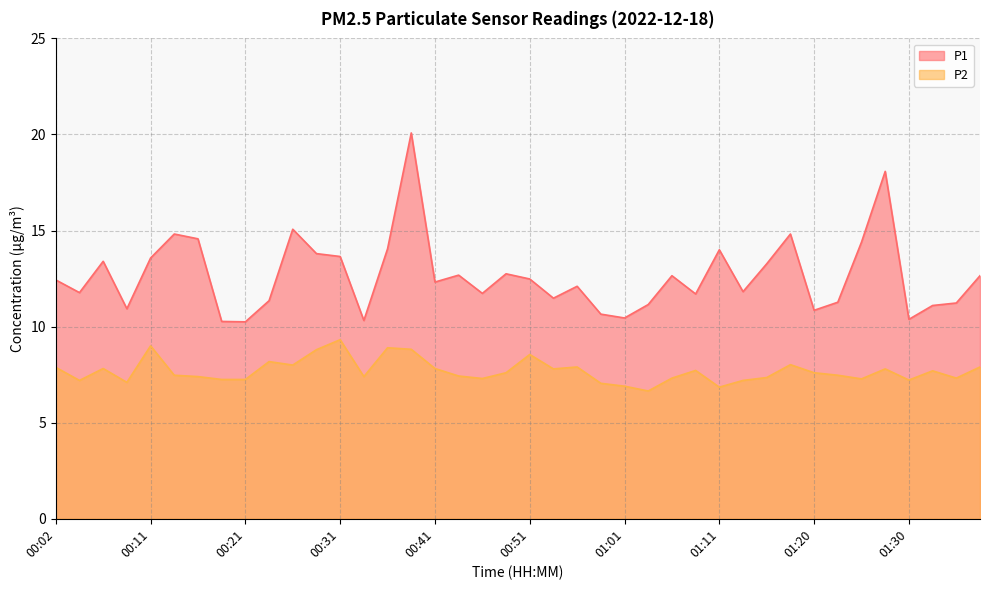

What is the spread (max minus min) of values at 01:23?

3.8